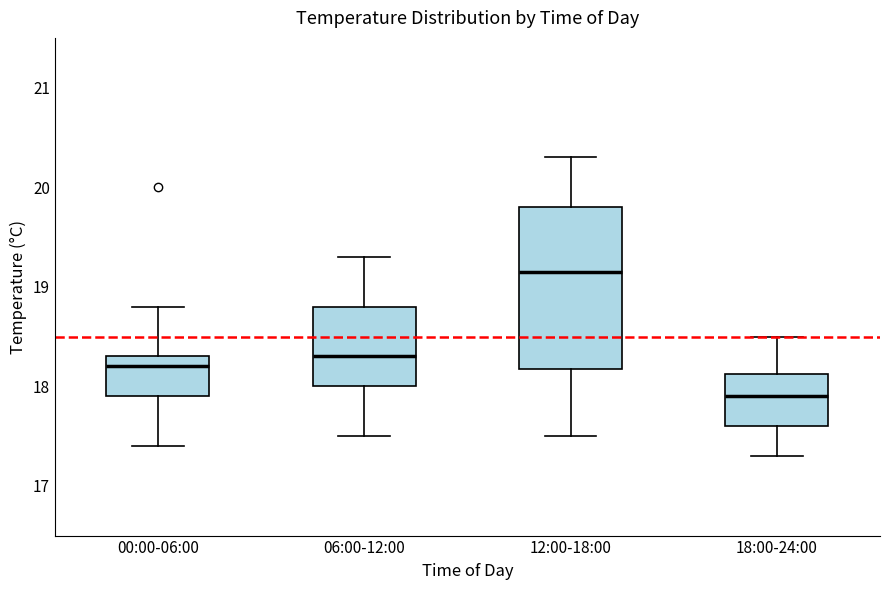

Reading left to right, transcribe this box plot: for each box, give where its median line is, the range the box spans, and where its two whiskers end, as read against the y-axis. The values are not printed on the chart, so give them approximately, as read against the axis.

00:00-06:00: median 18.2, box 17.9 to 18.3, whiskers 17.4 to 18.8
06:00-12:00: median 18.3, box 18.0 to 18.8, whiskers 17.5 to 19.3
12:00-18:00: median 19.2, box 18.2 to 19.8, whiskers 17.5 to 20.3
18:00-24:00: median 17.9, box 17.6 to 18.1, whiskers 17.3 to 18.5